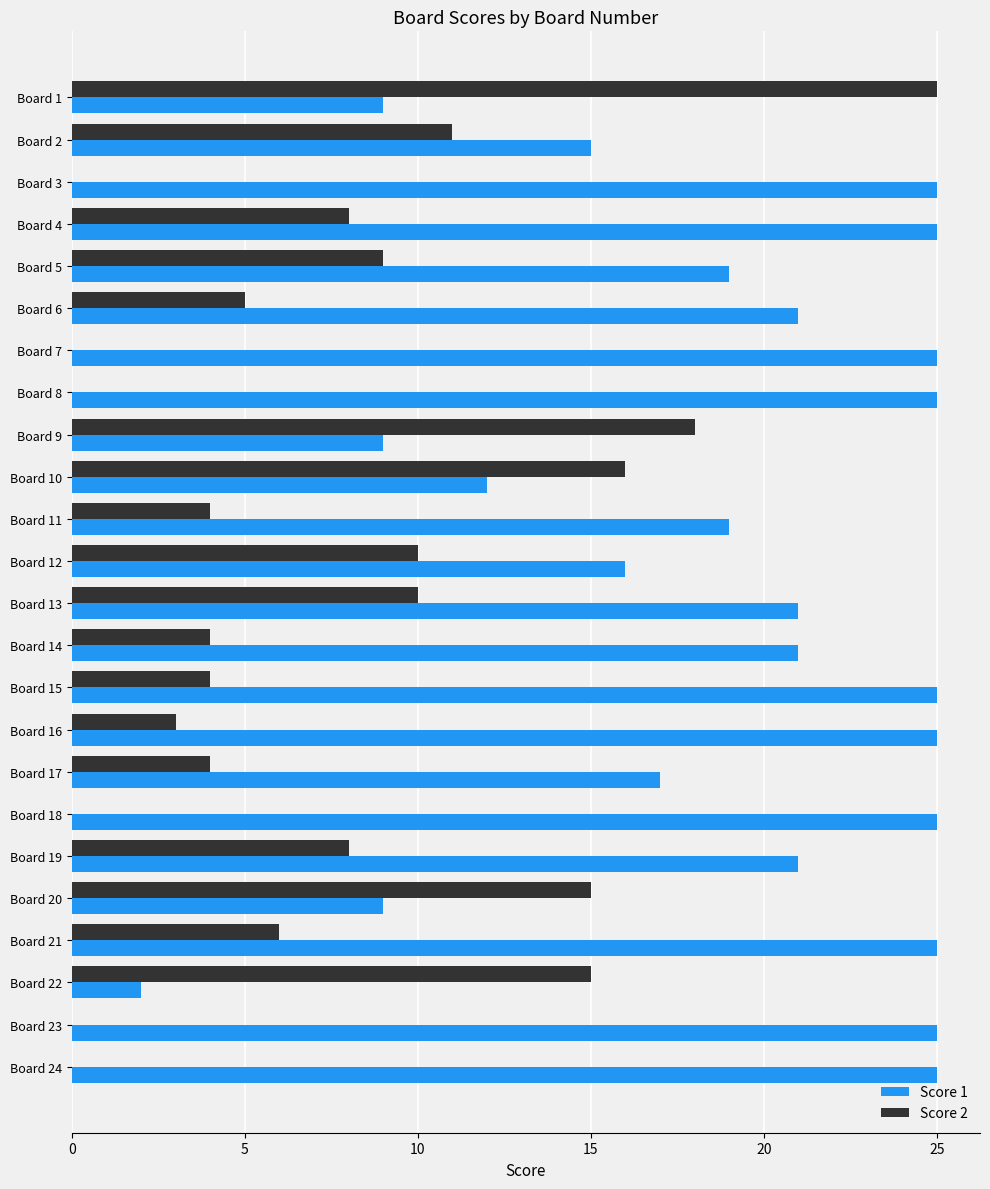

What is the sum of all Score 1 values?

461